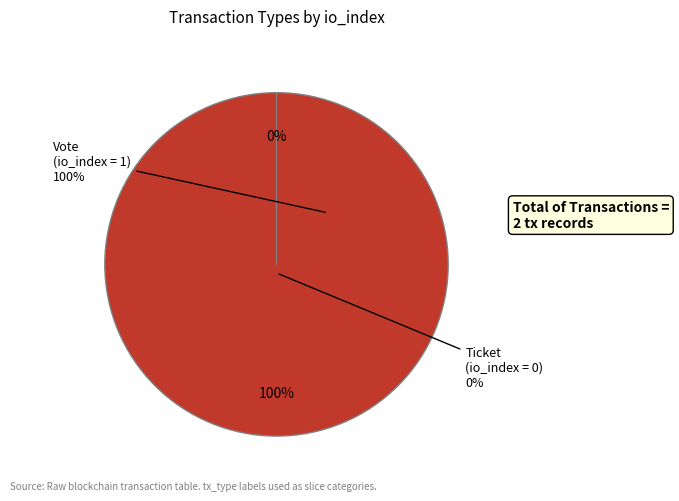

Is Ticket the majority of the pie?

No